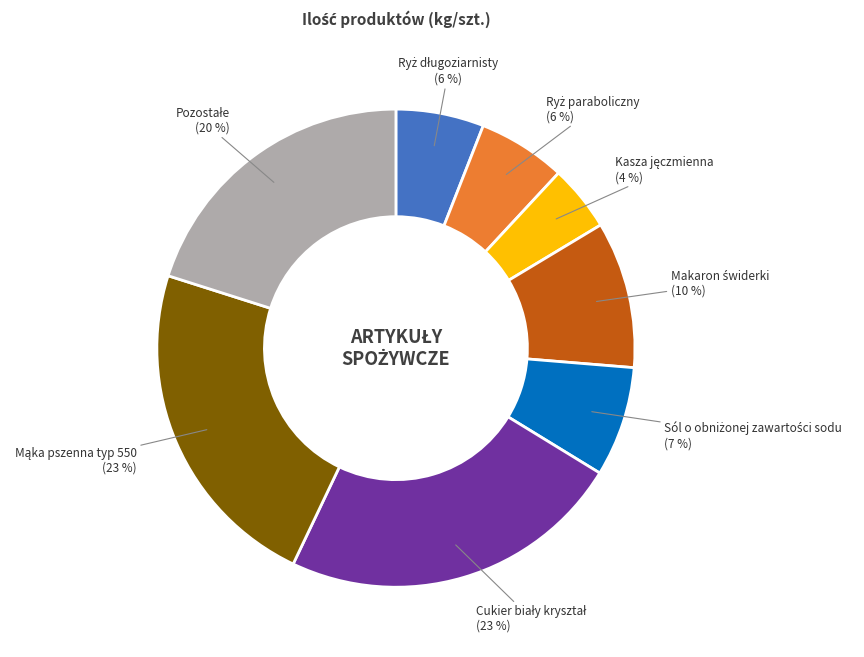

To the nearest percent, what is the average slice percentage?

12%